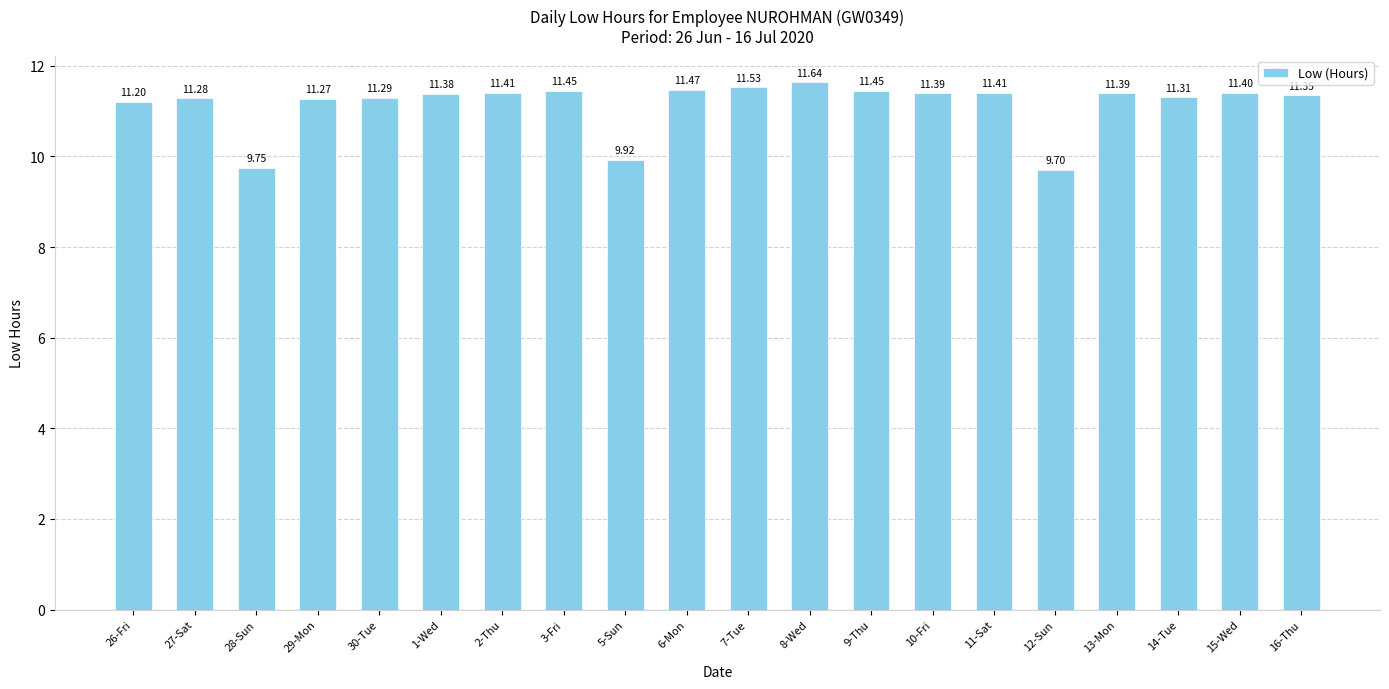

What is the ratio of the value at 8-Wed to the value at 11-Sat?

1.0